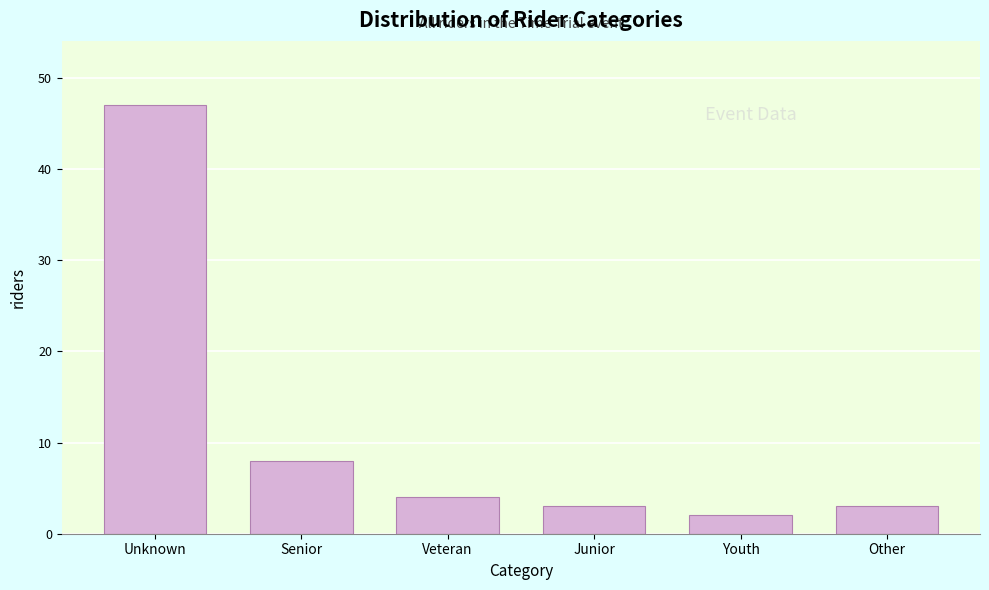

Reading right to left, list all the values displayed in this chart.

3	2	3	4	8	47